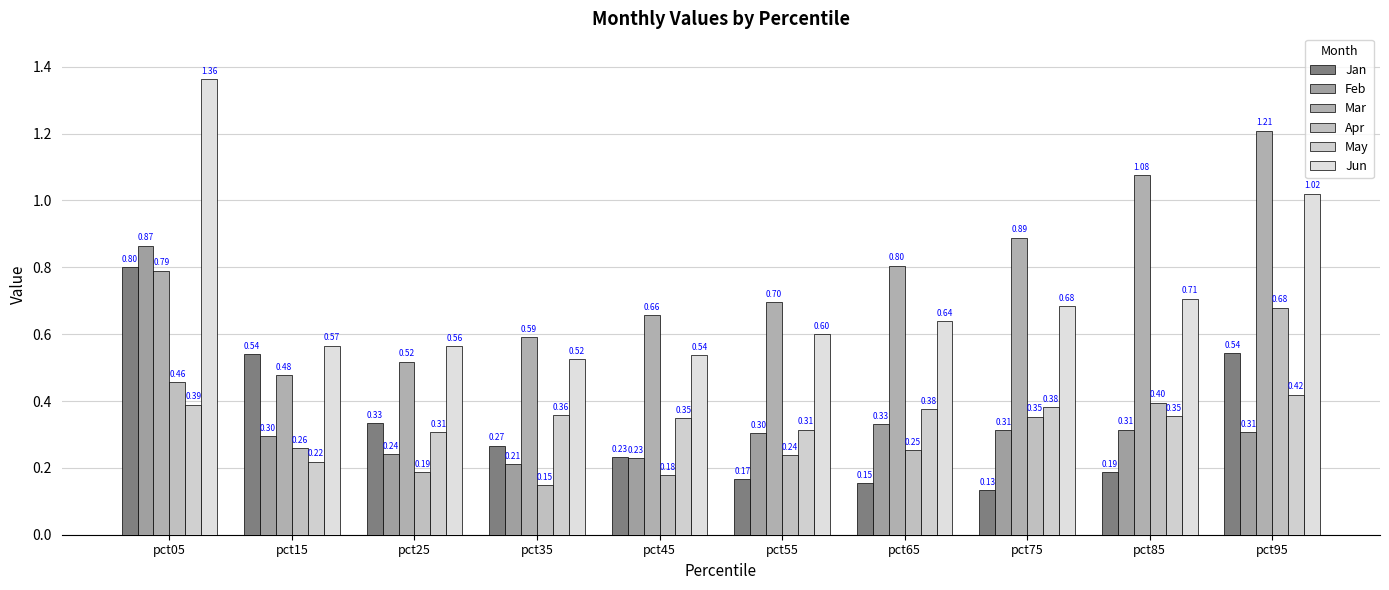

Count the number of categories in the chart.

10